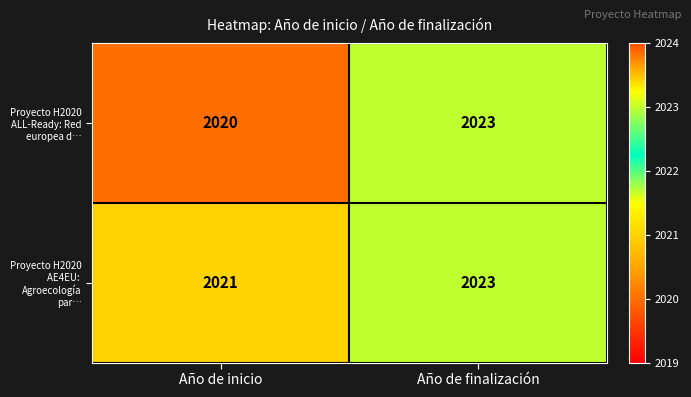

Which series has the largest range (max minus min)?

Proyecto H2020 ALL-Ready: Red europea d…